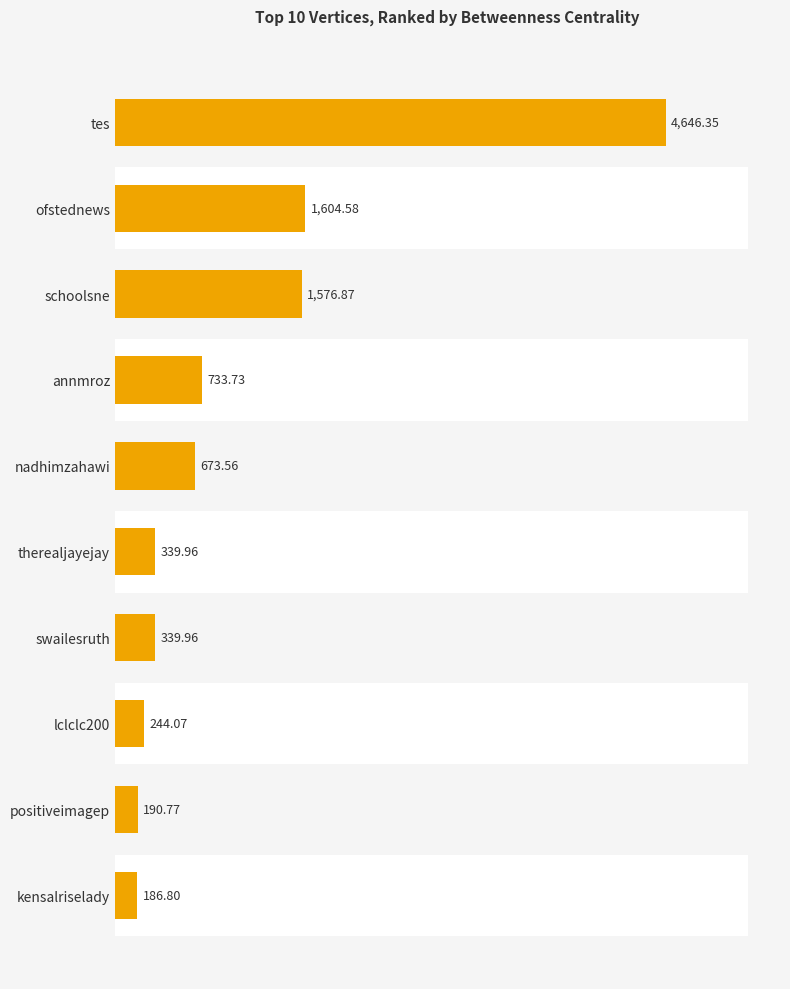

How many bars are there in total?

10